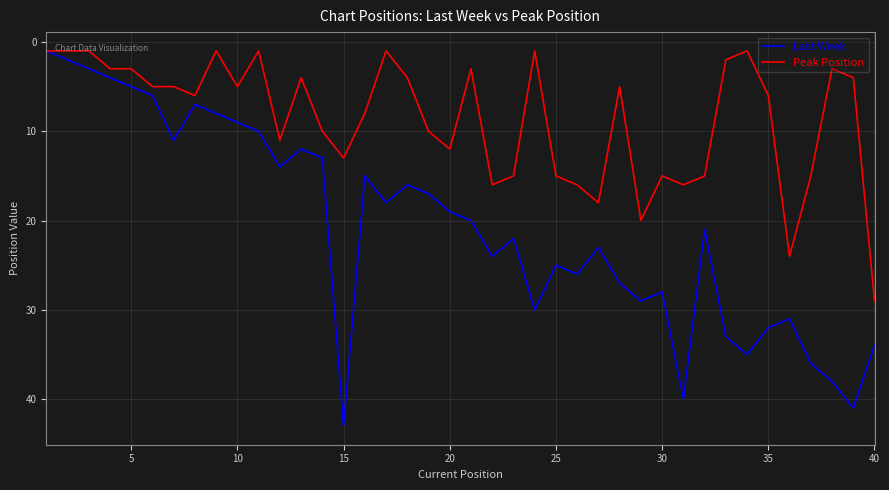

Which series has the widest spread of values?

Last Week